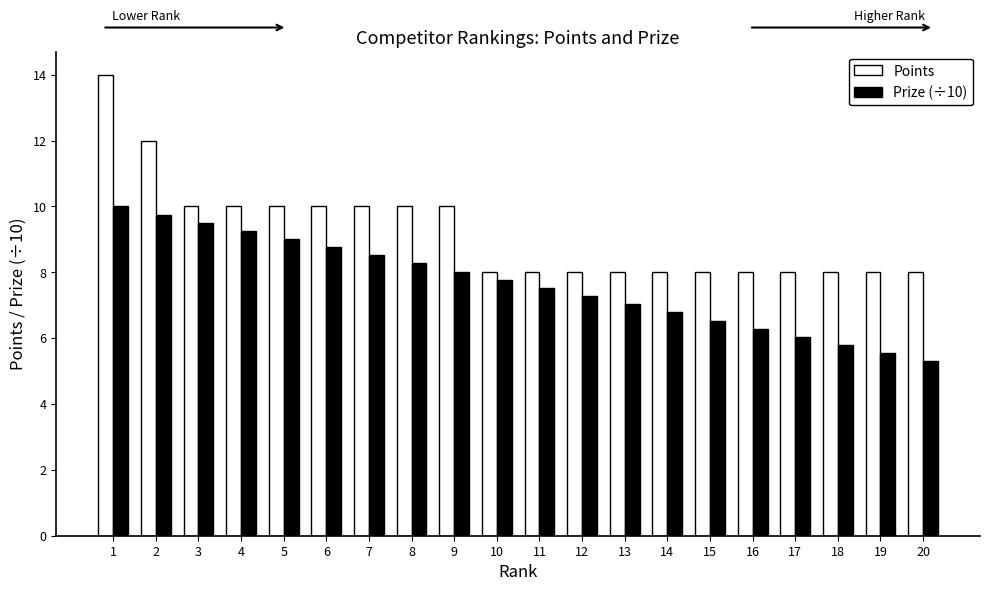

What is the difference between the maximum and minimum values in the Prize (÷10) series?

4.7